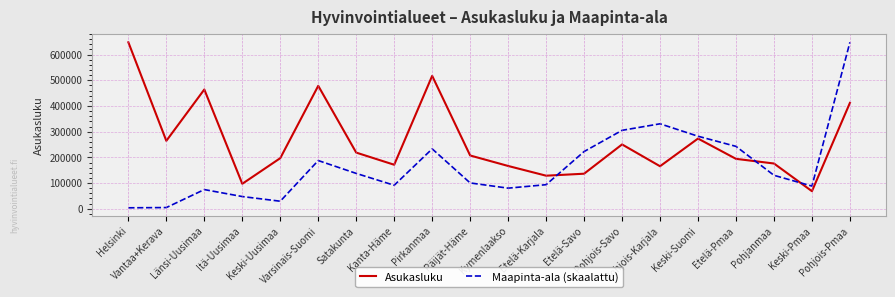

What position from the left is Helsinki?

1